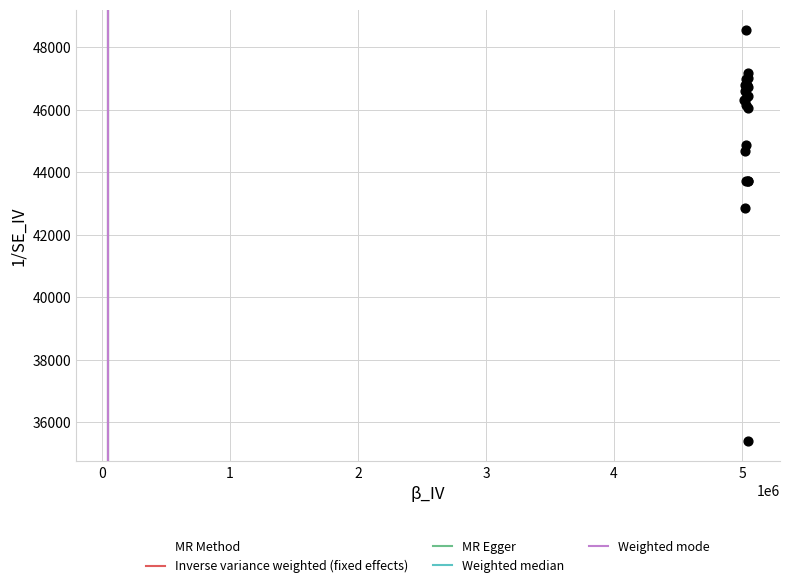

What Y value in the scatter plot is closest to 41975?

42869